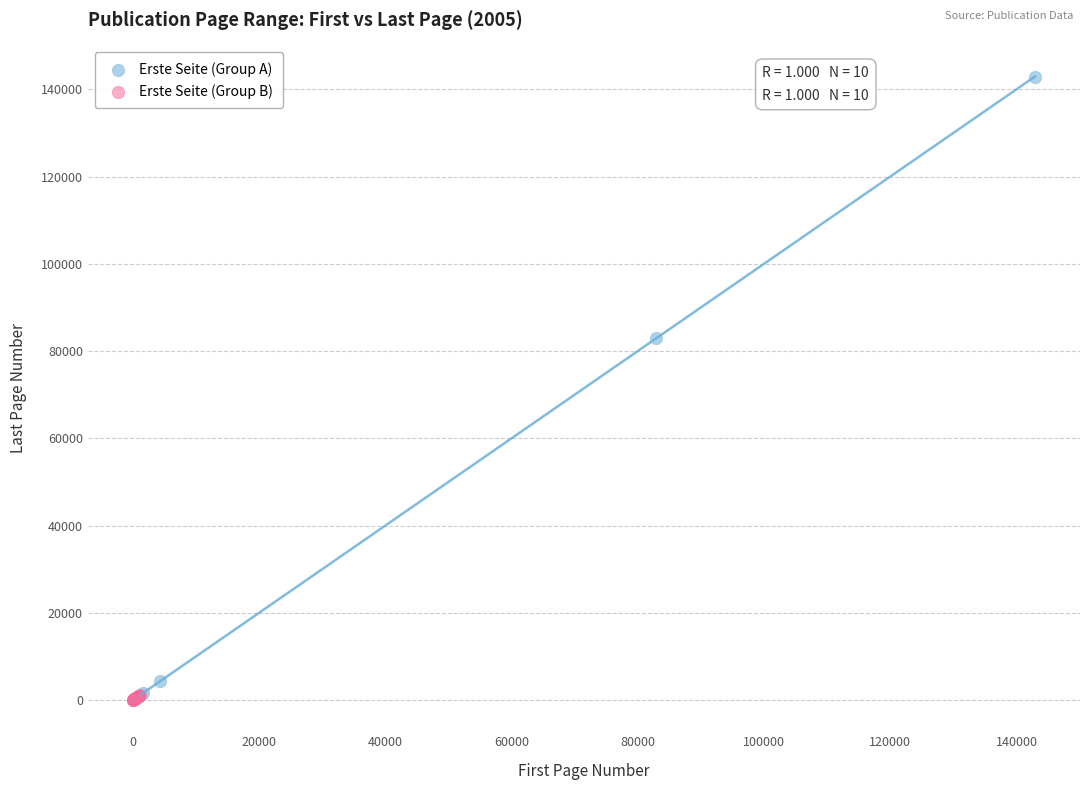

Which series has the largest Y range (max minus min)?

Erste Seite (Group A)